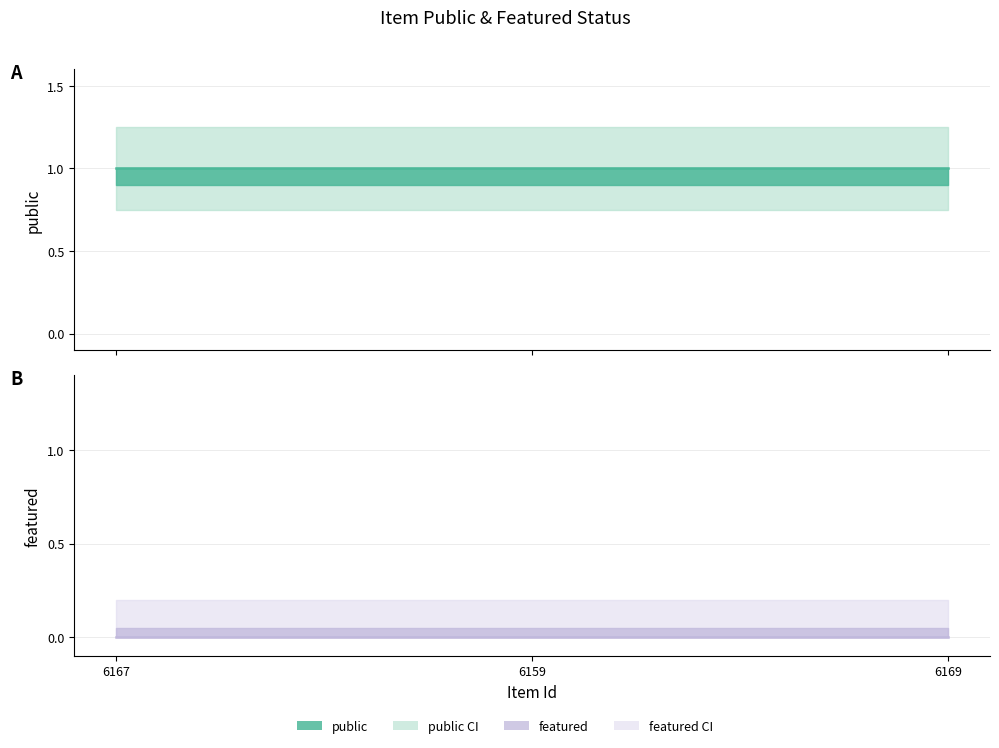

Does the chart display data point markers on the line(s)?

No